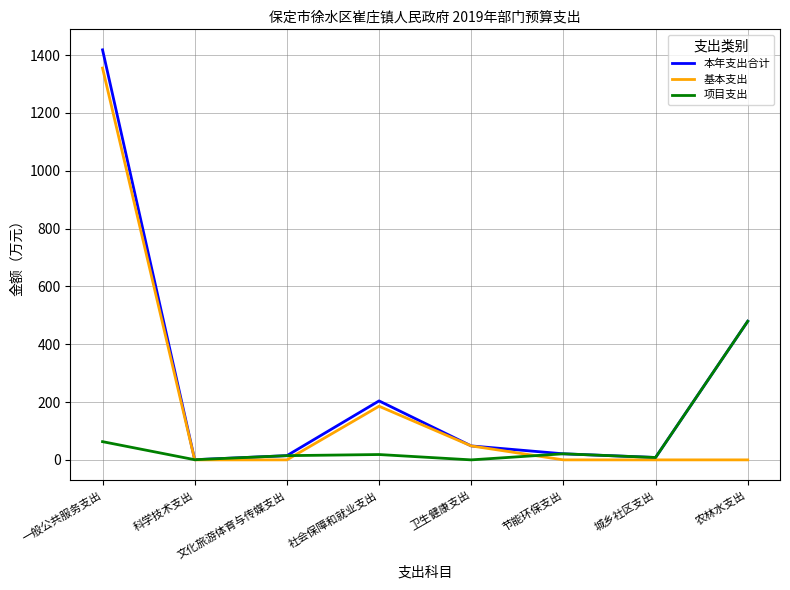

What value does the 本年支出合计 series have at 卫生健康支出?

48.3